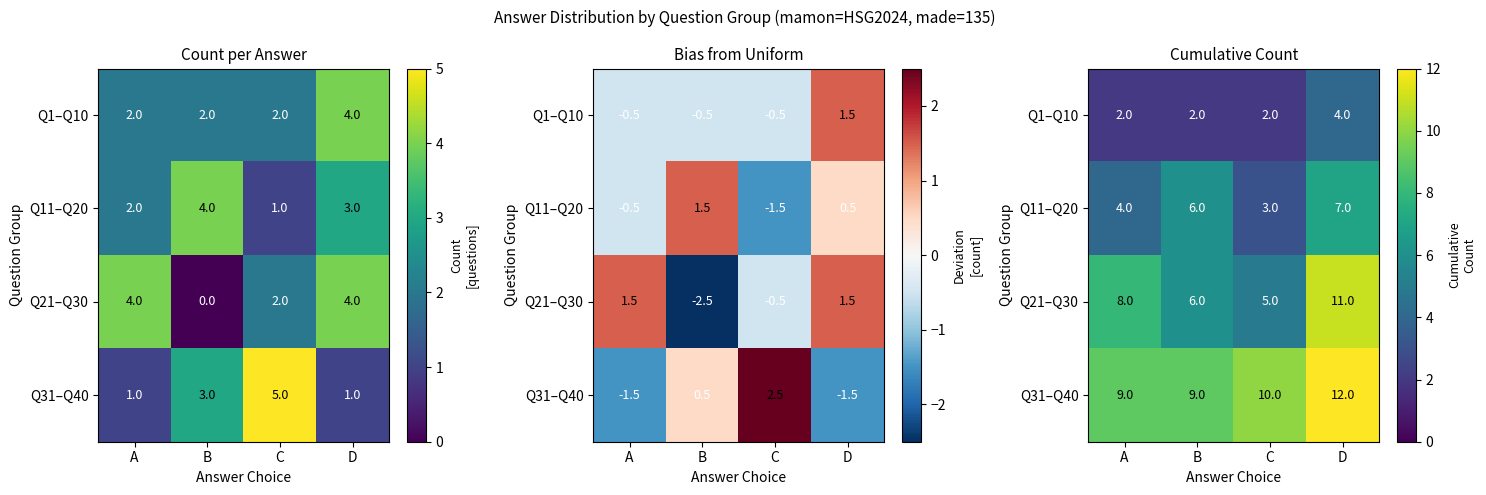

The Q21–Q30 series shows 5 at C. True or false?

True